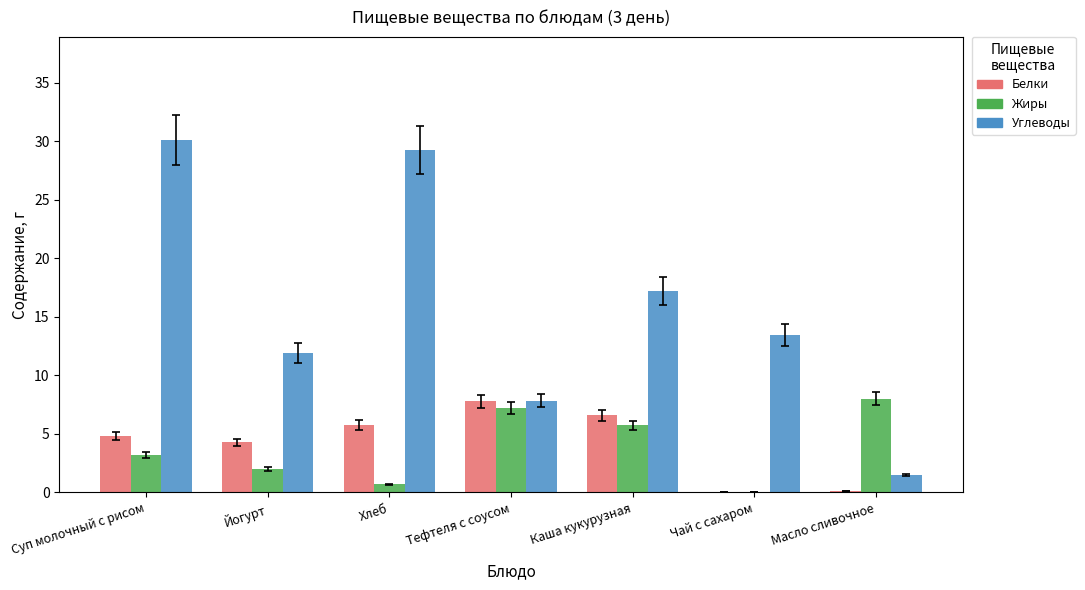

Which series has the largest total across all categories?

Углеводы